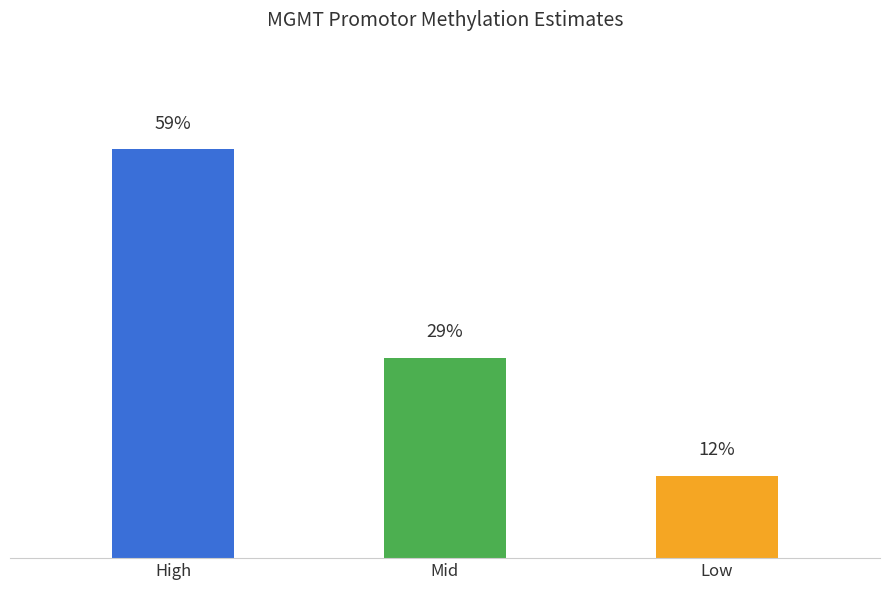

Which label corresponds to the smallest value in the chart?

Low